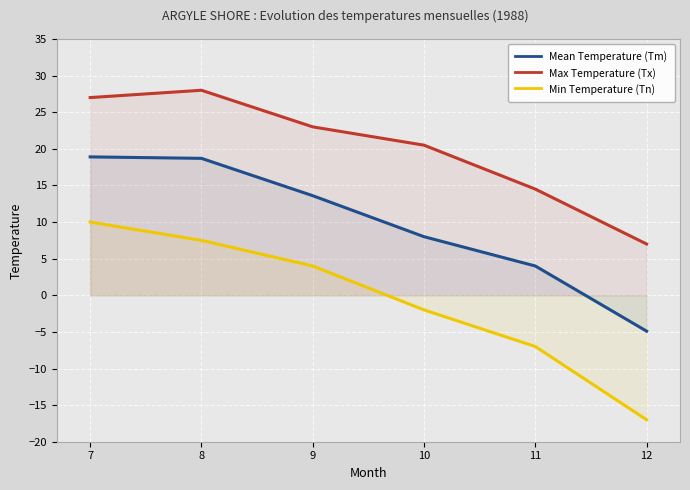

True or false: Min Temperature (Tn) has a value of -11.6 at 11.

False